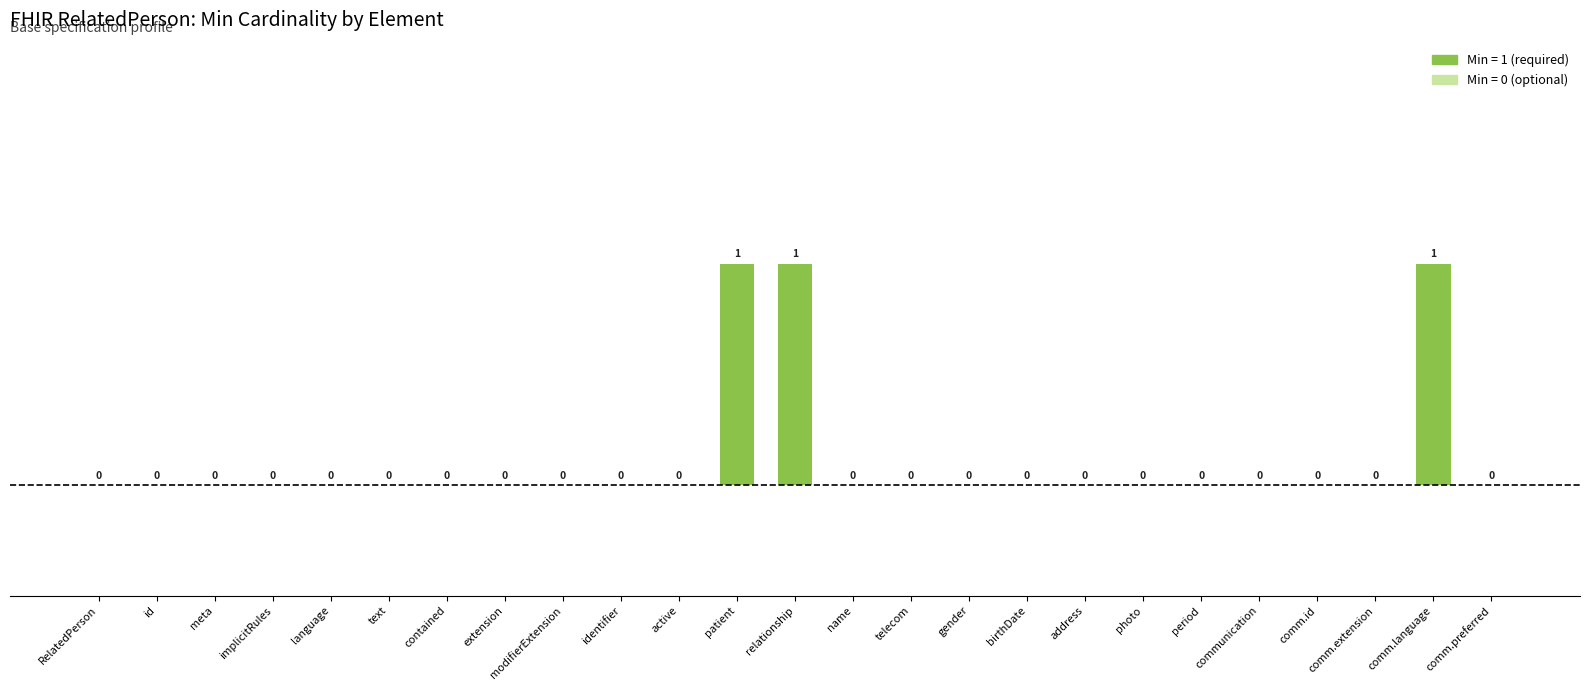

What is the sum of all values?

3